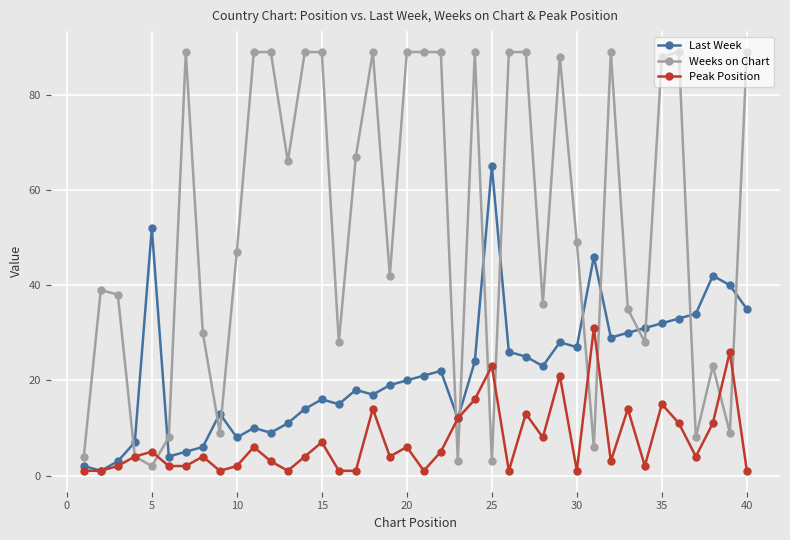

What is the highest value of the Peak Position series?

31